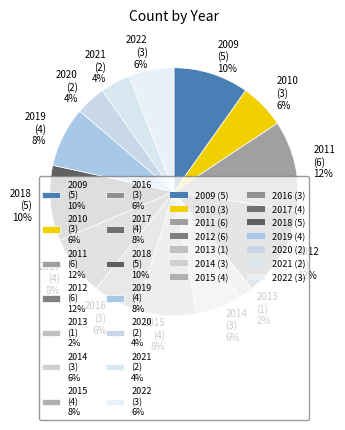

To the nearest percent, what is the average slice percentage?

7%